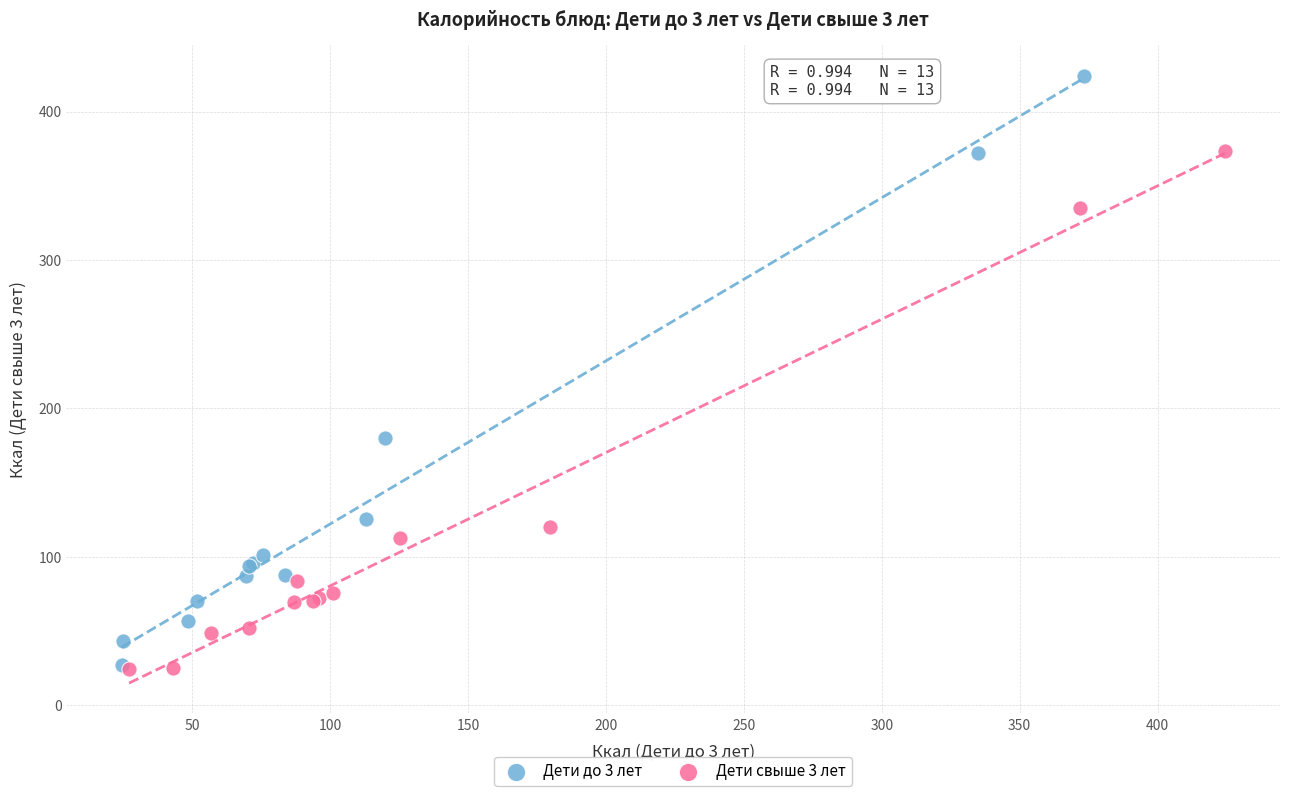

What are all the series names shown in the legend?

Дети до 3 лет, Дети свыше 3 лет